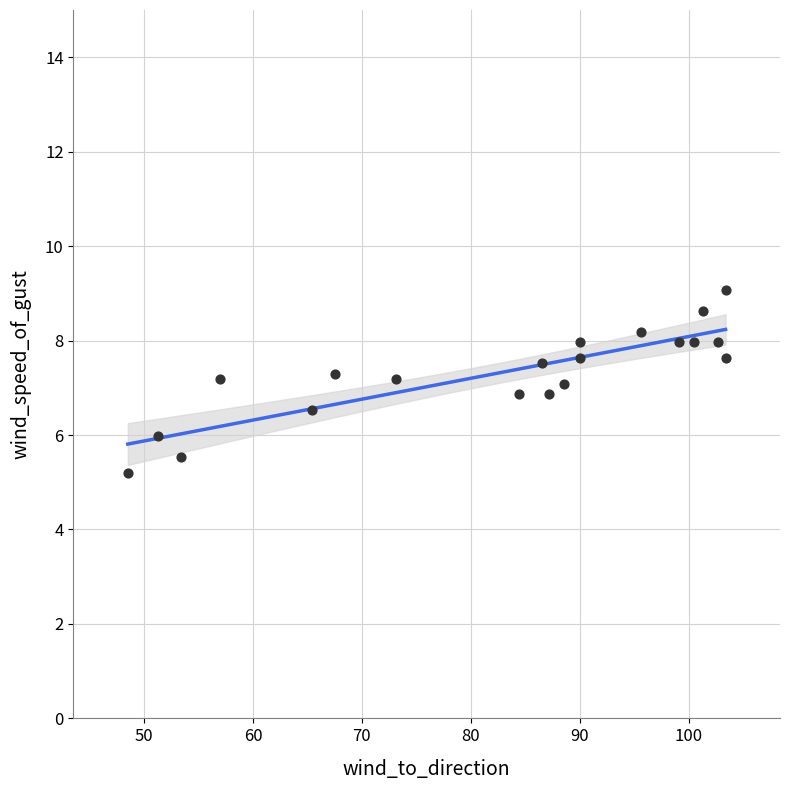

What is the range of Y values (max minus min)?

3.9